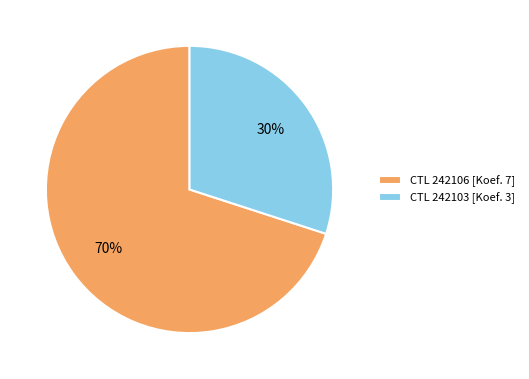

To the nearest percent, what portion does CTL 242103 [Koef. 3] represent?

30%